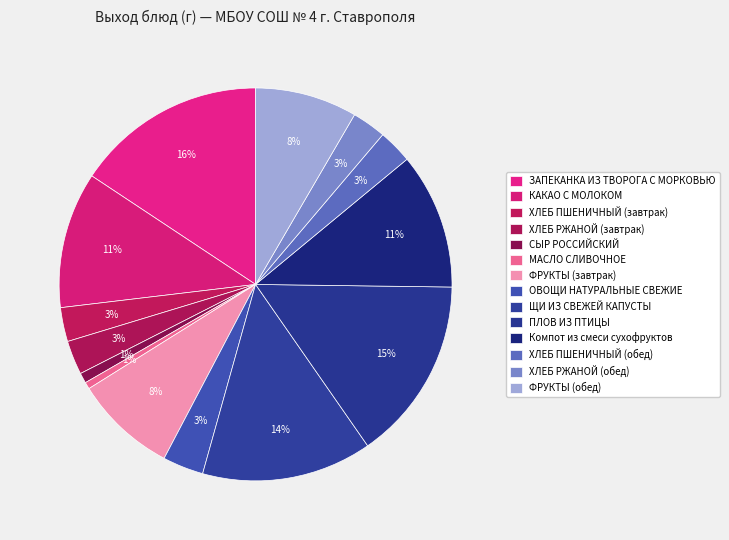

How many slices are in this pie chart?

14